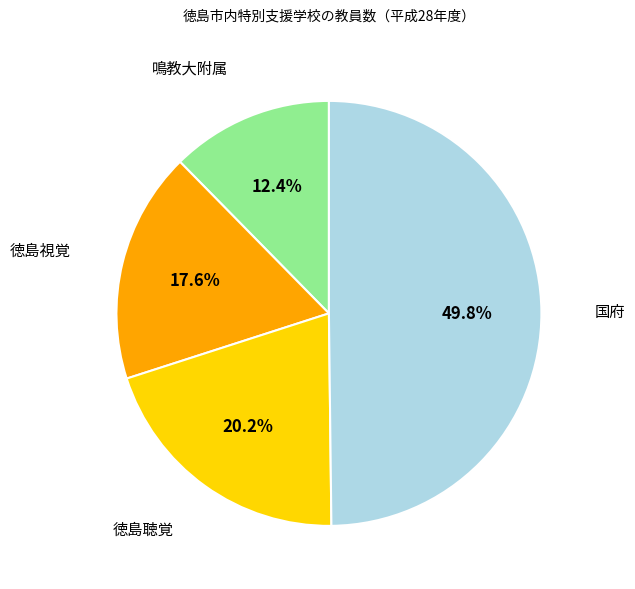

Which category has the biggest portion of the pie?

国府